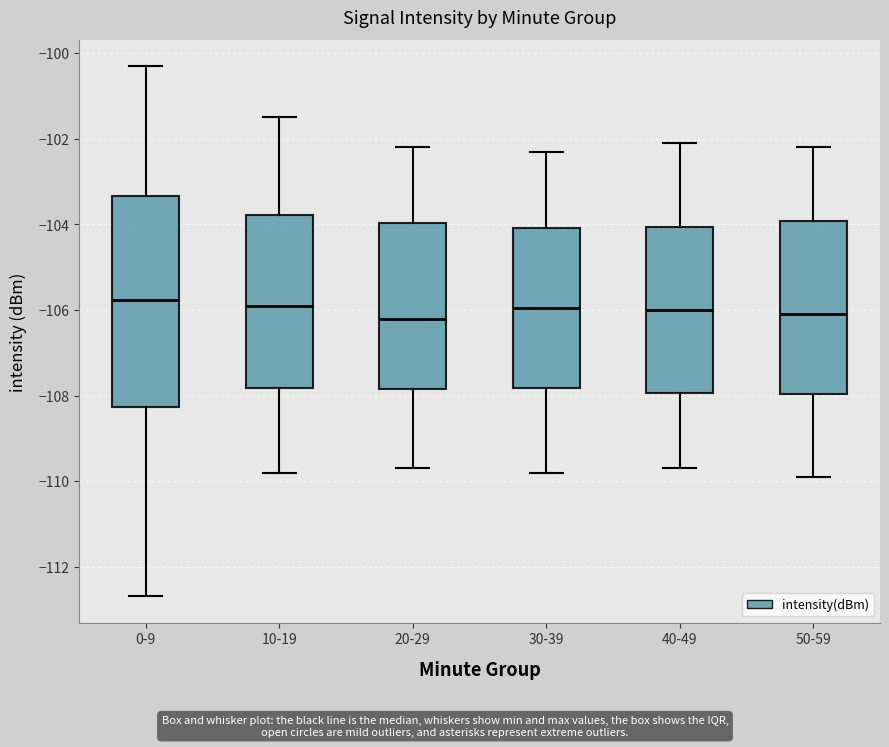

Reading left to right, transcribe this box plot: for each box, give where its median line is, the range the box spans, and where its two whiskers end, as read against the y-axis. The values are not printed on the chart, so give them approximately, as read against the axis.

0-9: median -105.8, box -108.2 to -103.4, whiskers -112.6 to -100.4
10-19: median -105.8, box -107.8 to -103.8, whiskers -109.8 to -101.4
20-29: median -106.2, box -107.8 to -104.0, whiskers -109.6 to -102.2
30-39: median -106.0, box -107.8 to -104.0, whiskers -109.8 to -102.2
40-49: median -106.0, box -108.0 to -104.0, whiskers -109.6 to -102.0
50-59: median -106.0, box -108.0 to -104.0, whiskers -109.8 to -102.2